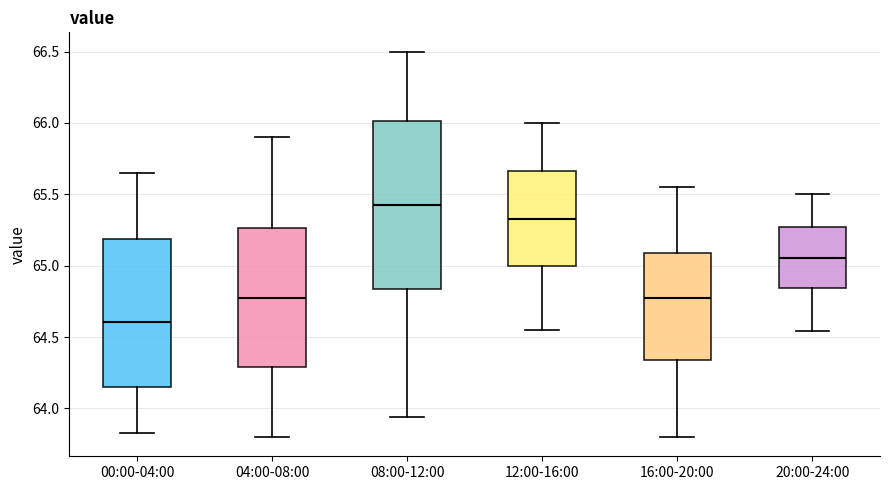

Reading left to right, transcribe this box plot: for each box, give where its median line is, the range the box spans, and where its two whiskers end, as read against the y-axis. The values are not printed on the chart, so give them approximately, as read against the axis.

00:00-04:00: median 64.60, box 64.15 to 65.20, whiskers 63.85 to 65.65
04:00-08:00: median 64.80, box 64.30 to 65.25, whiskers 63.80 to 65.90
08:00-12:00: median 65.45, box 64.85 to 66.00, whiskers 63.95 to 66.50
12:00-16:00: median 65.35, box 65.00 to 65.65, whiskers 64.55 to 66.00
16:00-20:00: median 64.80, box 64.35 to 65.10, whiskers 63.80 to 65.55
20:00-24:00: median 65.05, box 64.85 to 65.25, whiskers 64.55 to 65.50